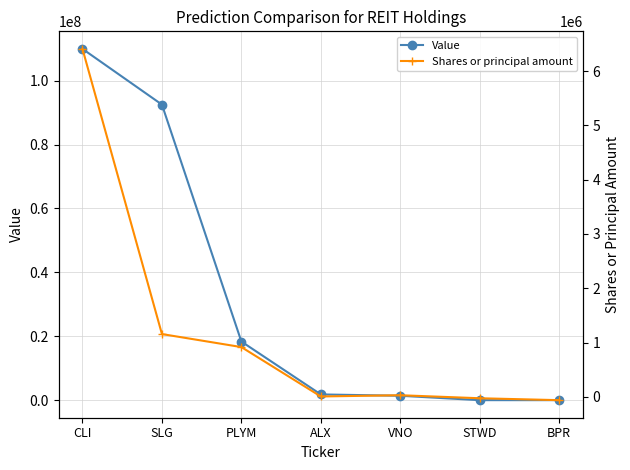

Which label corresponds to the largest value in the chart?

CLI